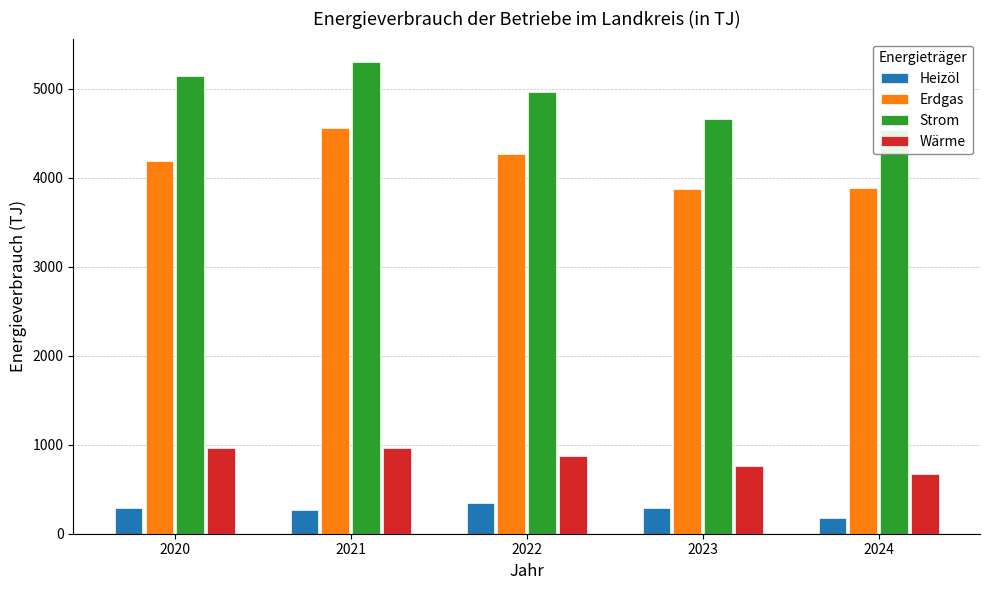

At which category is the sum across all series the highest?

2021